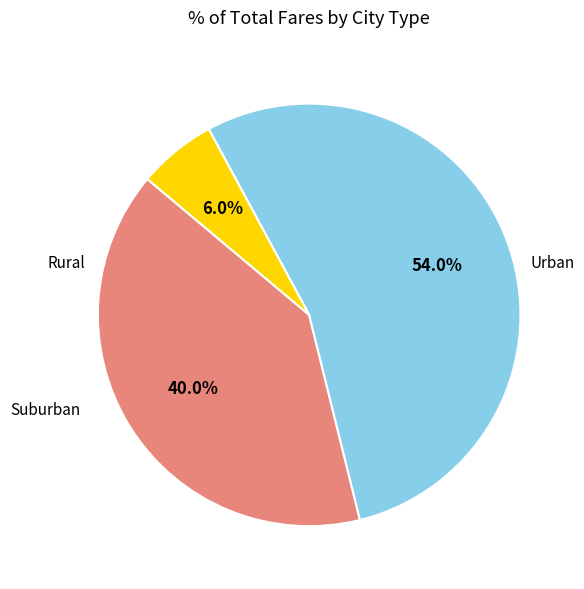

Does any single category account for the majority?

Yes